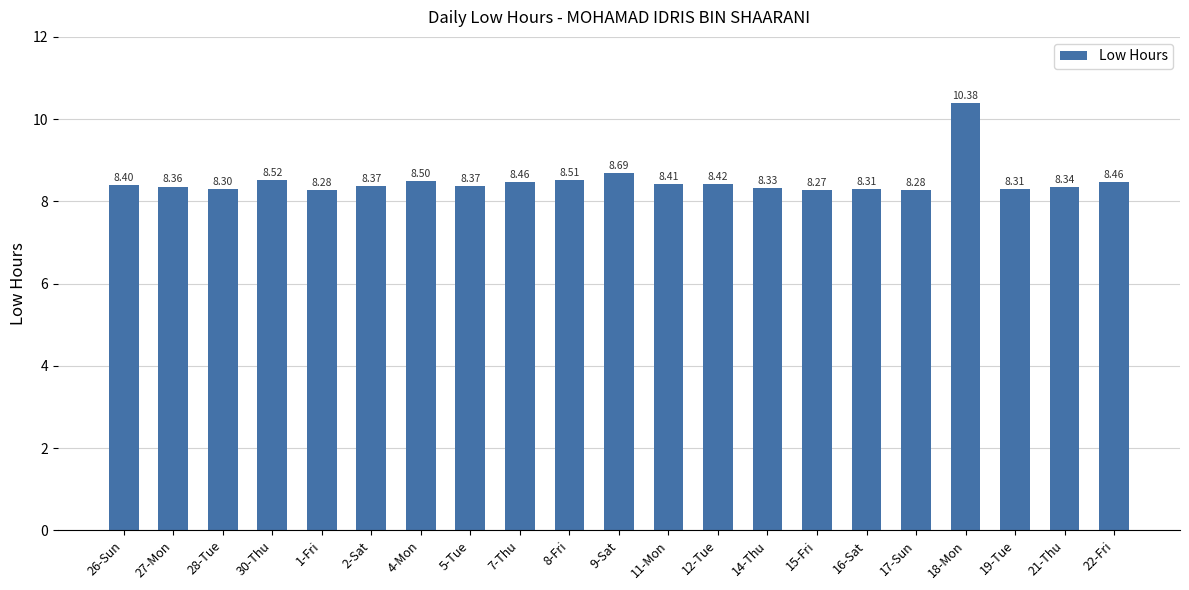

Between 7-Thu and 9-Sat, which is larger?

9-Sat